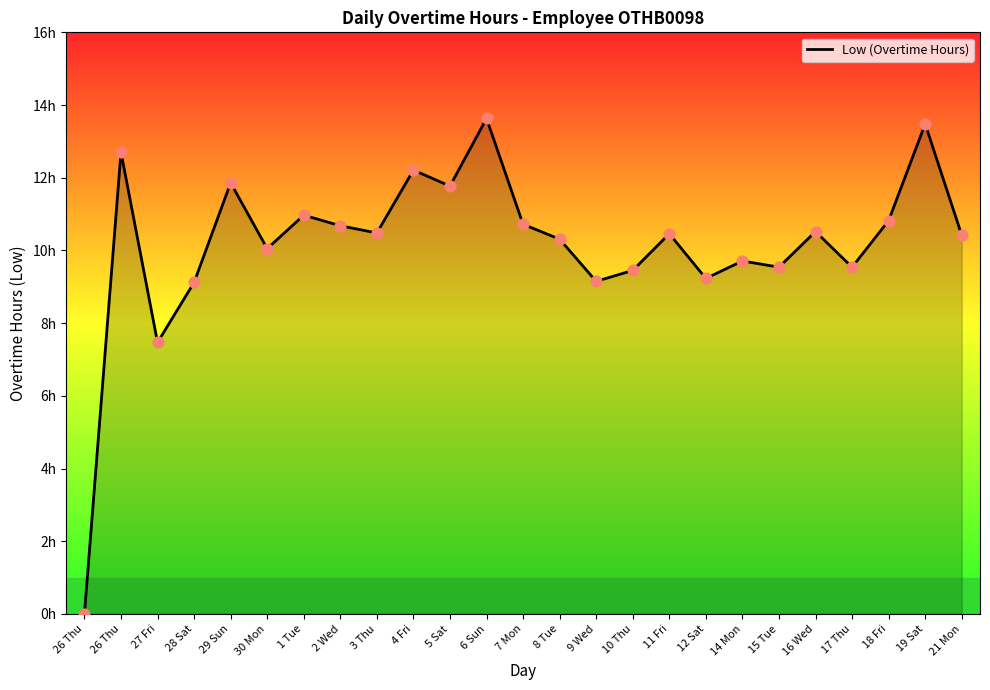

Between 21 Mon and 10 Thu, which is larger?

21 Mon